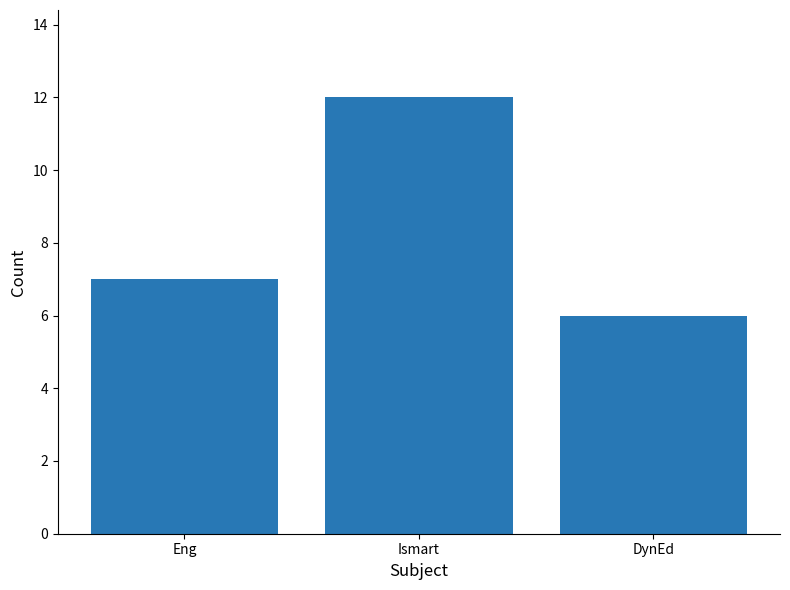

Count the number of categories in the chart.

3